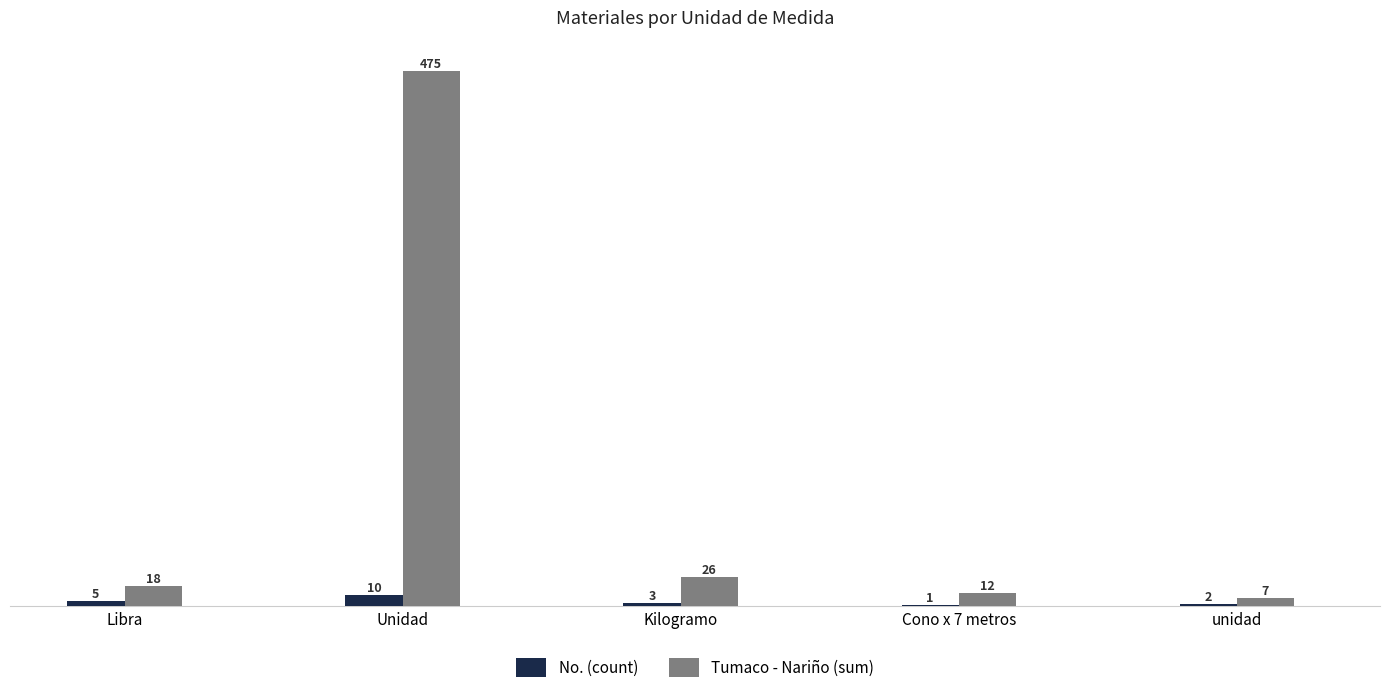

At which category is the sum across all series the highest?

Unidad